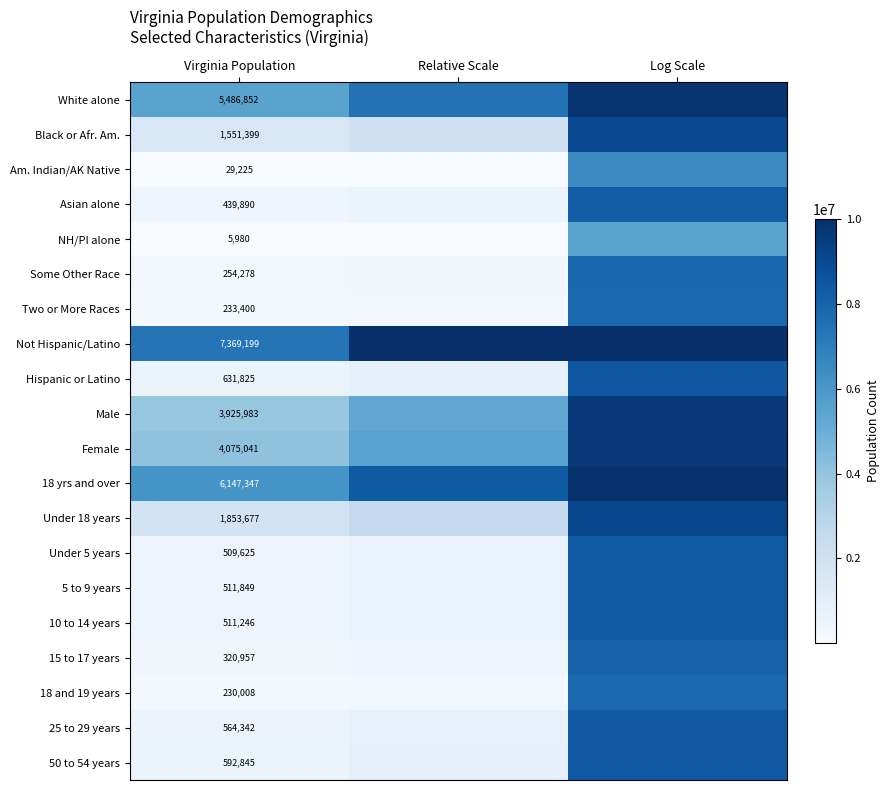

Rank the series by their maximum value, from lowest to highest.

NH/PI alone, Am. Indian/AK Native, 18 and 19 years, Two or More Races, Some Other Race, 15 to 17 years, Asian alone, Under 5 years, 10 to 14 years, 5 to 9 years, 25 to 29 years, 50 to 54 years, Hispanic or Latino, Black or Afr. Am., Under 18 years, Male, Female, White alone, 18 yrs and over, Not Hispanic/Latino